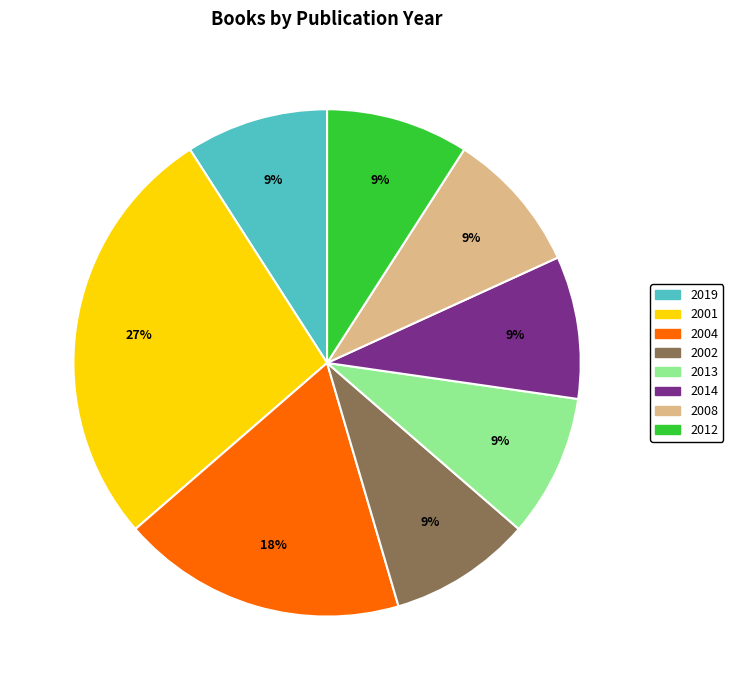

To the nearest percent, what is the combined percentage of 2012 and 2019?

18%